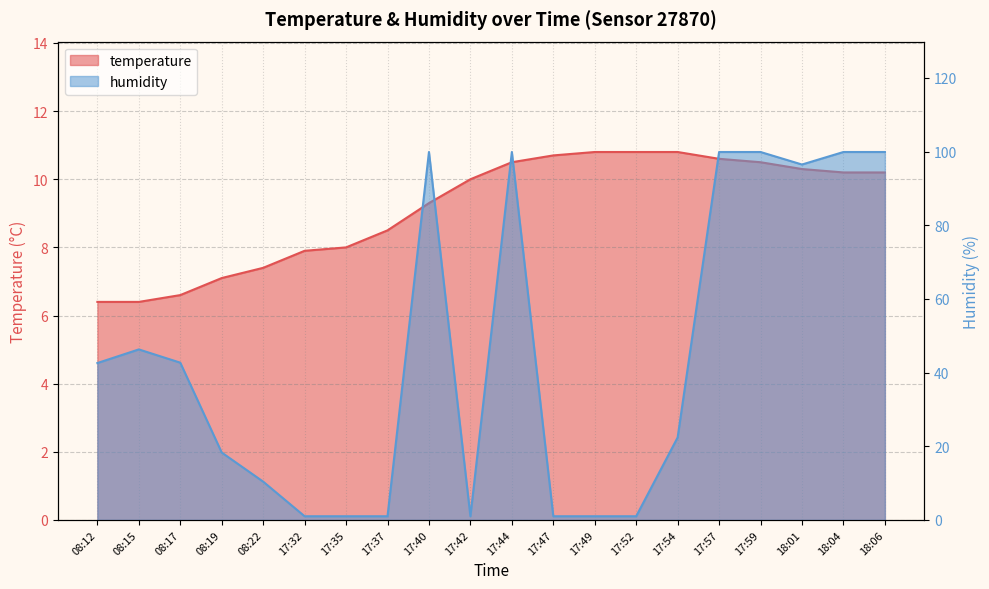

Where do humidity and temperature first cross each other?

08:22 and 17:32